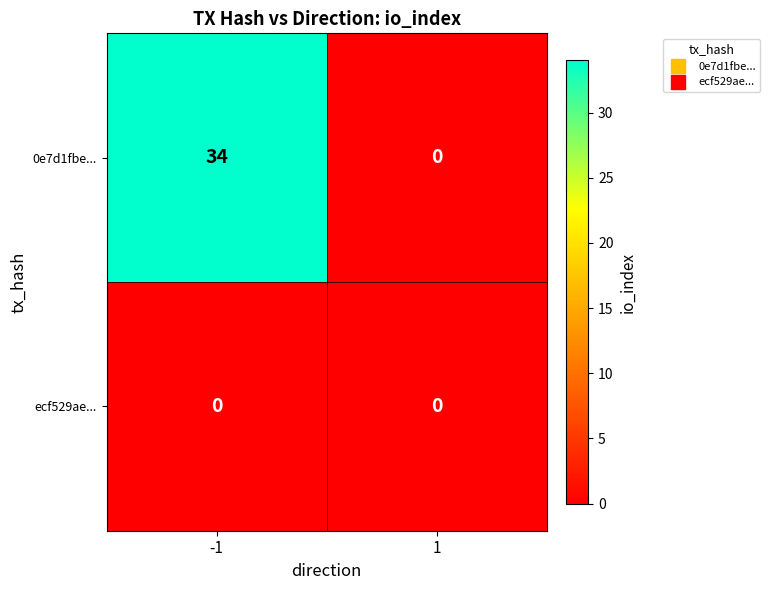

Rank the series by their maximum value, from highest to lowest.

0e7d1fbe..., ecf529ae...